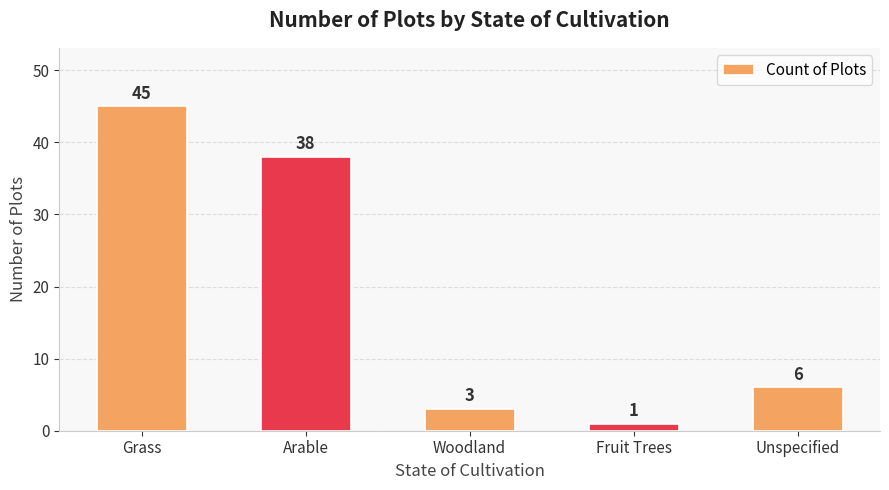

The value at Grass is 45. True or false?

True